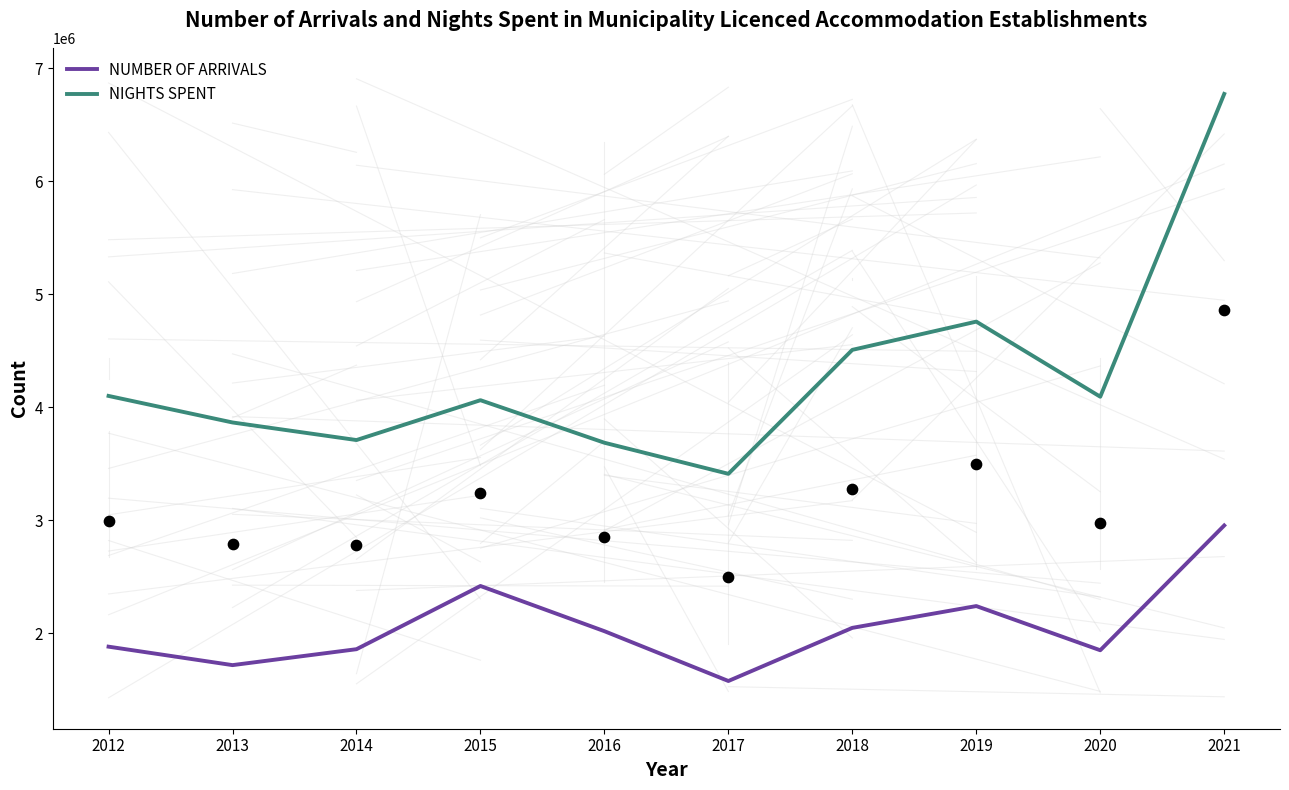

Which series reaches the minimum Y coordinate?

NUMBER OF ARRIVALS